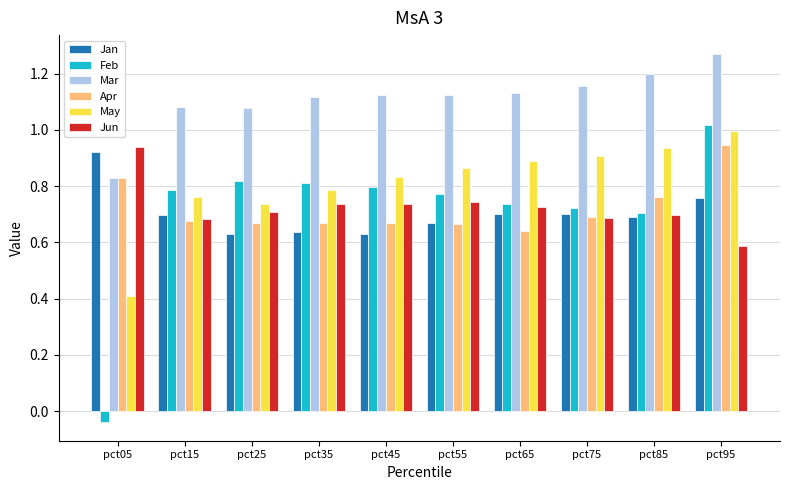

At which category does the chart reach its peak across all series?

pct95